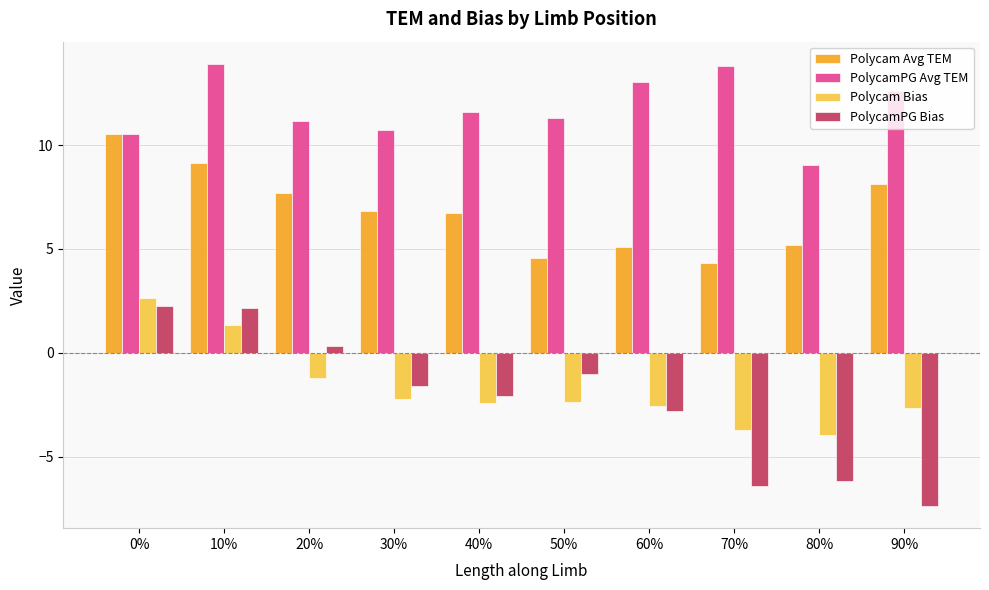

Read the Polycam Avg TEM value at 70%.

4.3